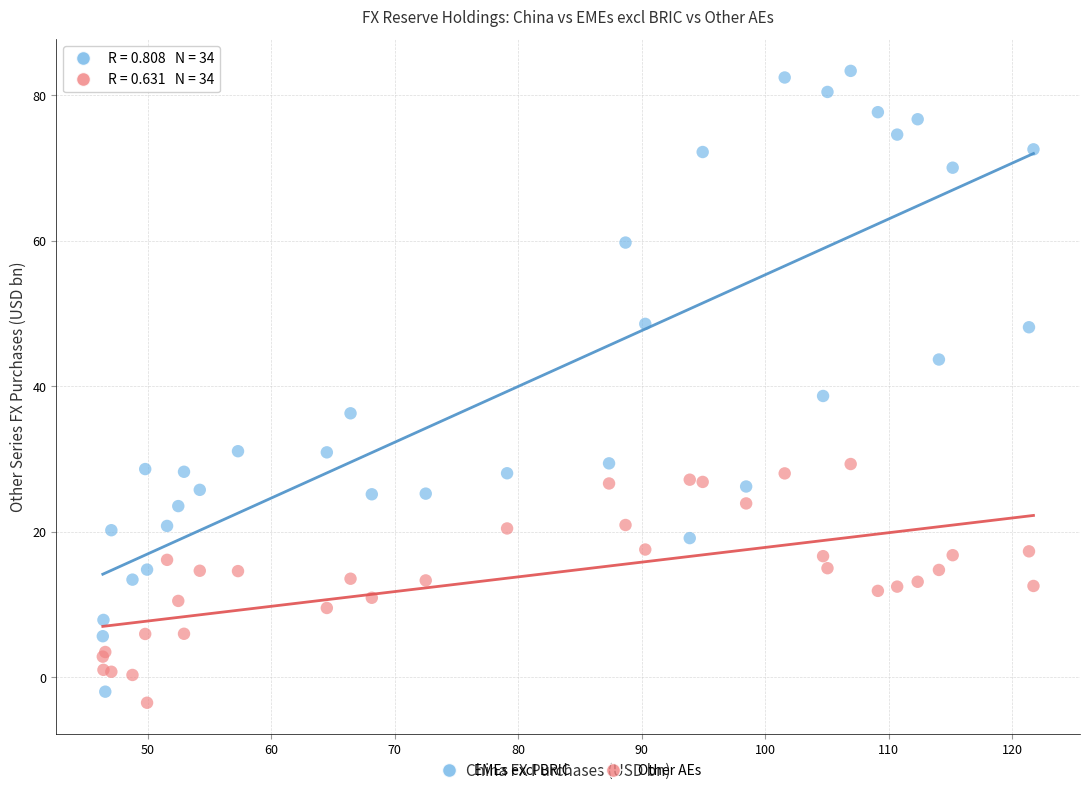

Which series reaches the maximum Y coordinate?

EMEs excl BRIC